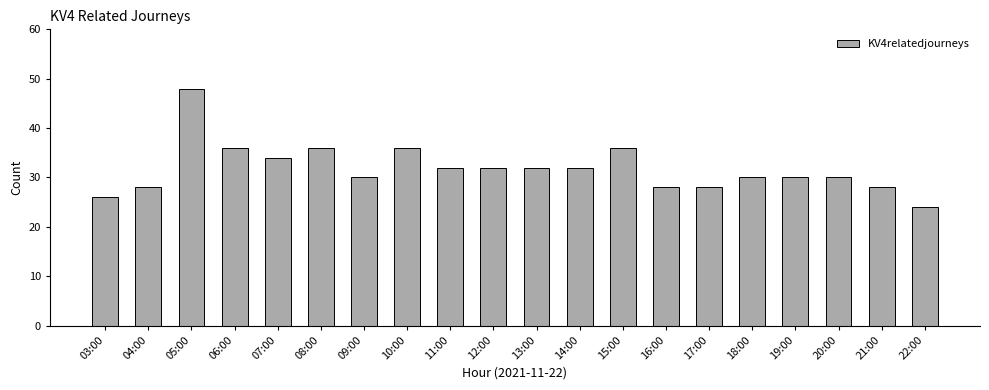

Are the bars horizontal?

No